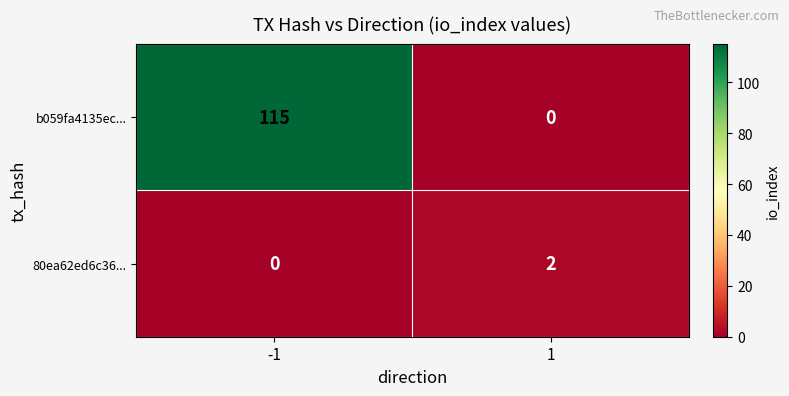

Read the b059fa4135ec... value at -1, to the nearest 50.

100